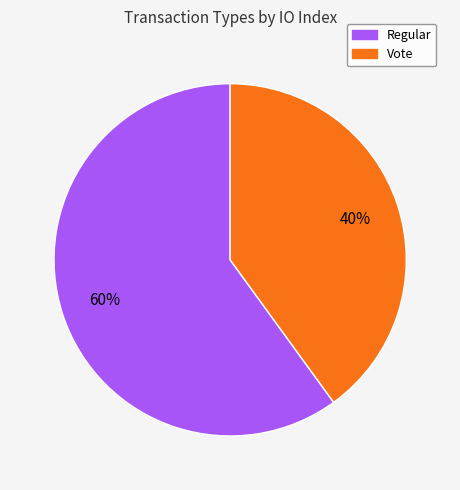

To the nearest percent, what is the combined percentage of Regular and Vote?

100%